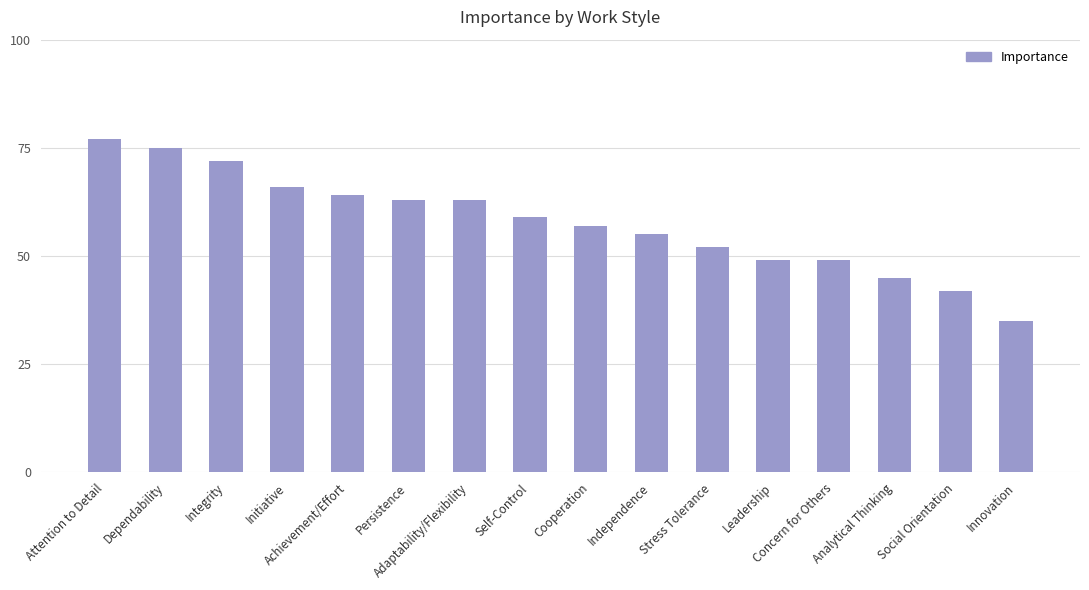

What is the difference between the second highest and minimum values?

40